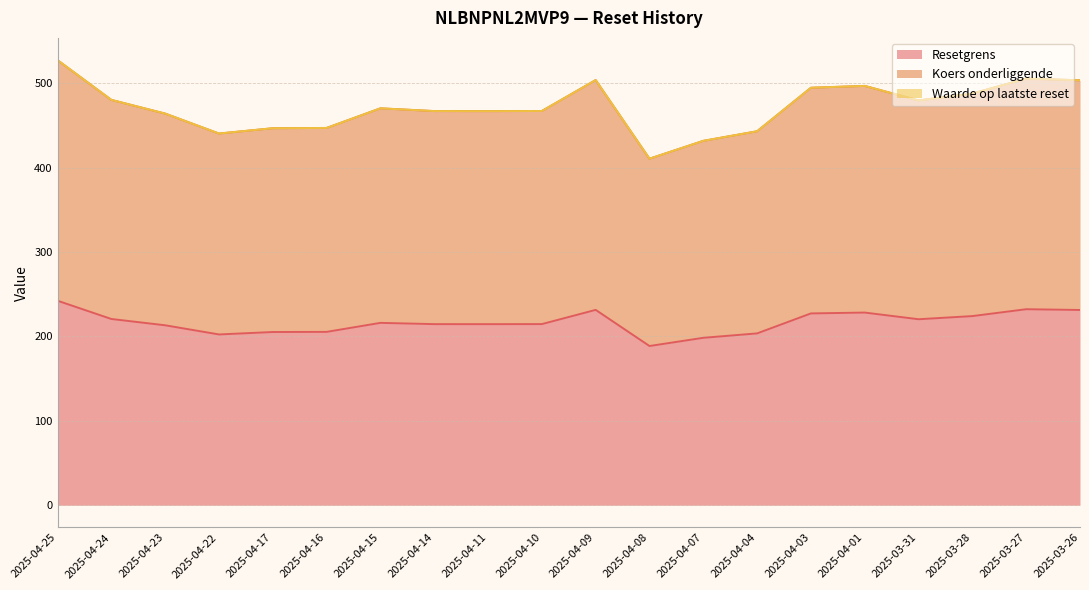

At which label does Koers onderliggende reach its minimum?

2025-04-08